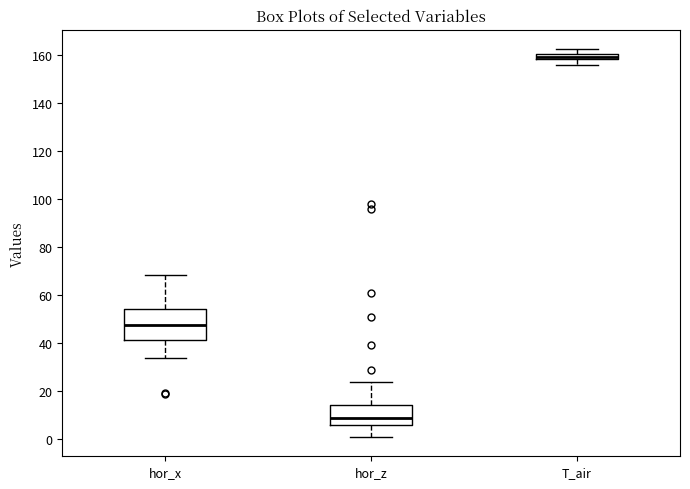

Where is the lower edge of the box for T_air on the y-axis? The values are not printed on the chart, so give them approximately, as read against the axis.

158